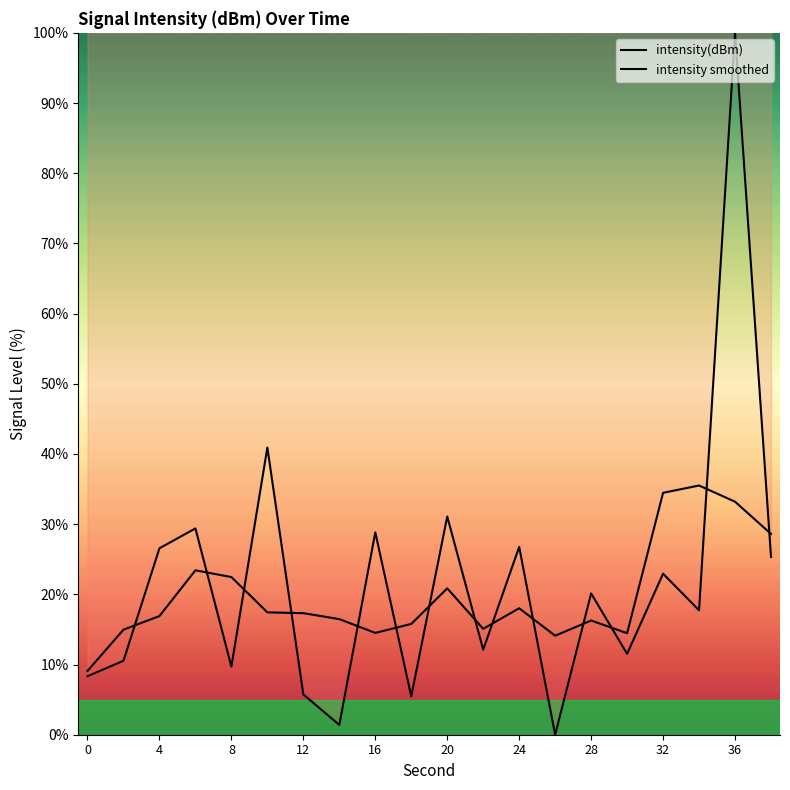

What is the sum of all intensity(dBm) values?

434.5